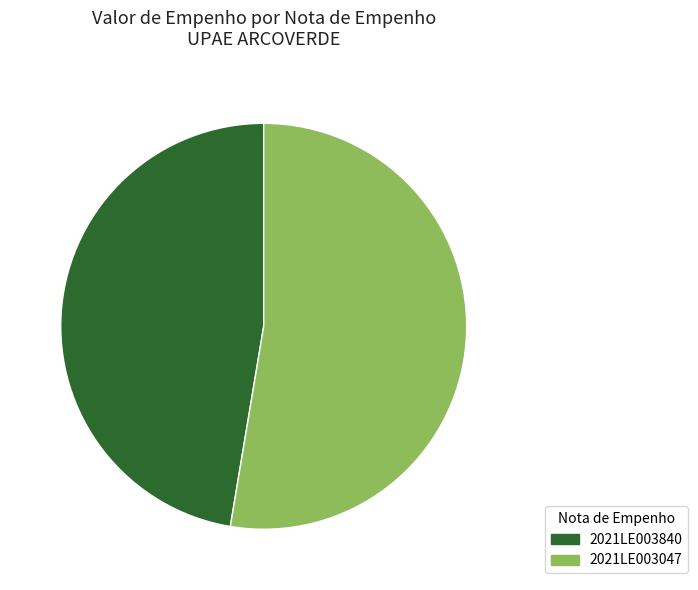

Which category has the smallest portion of the pie?

2021LE003840